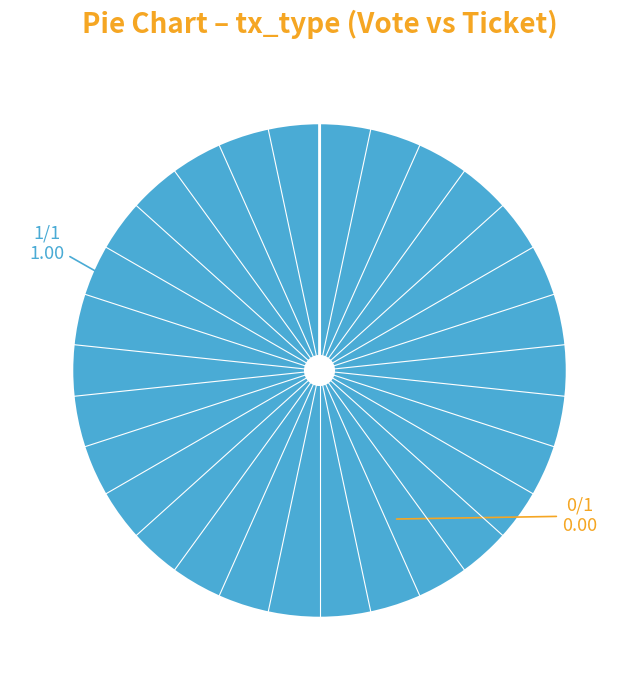

To the nearest percent, what is the combined percentage of Ticket (io_index=0) and Vote (io_index=1)?

100%